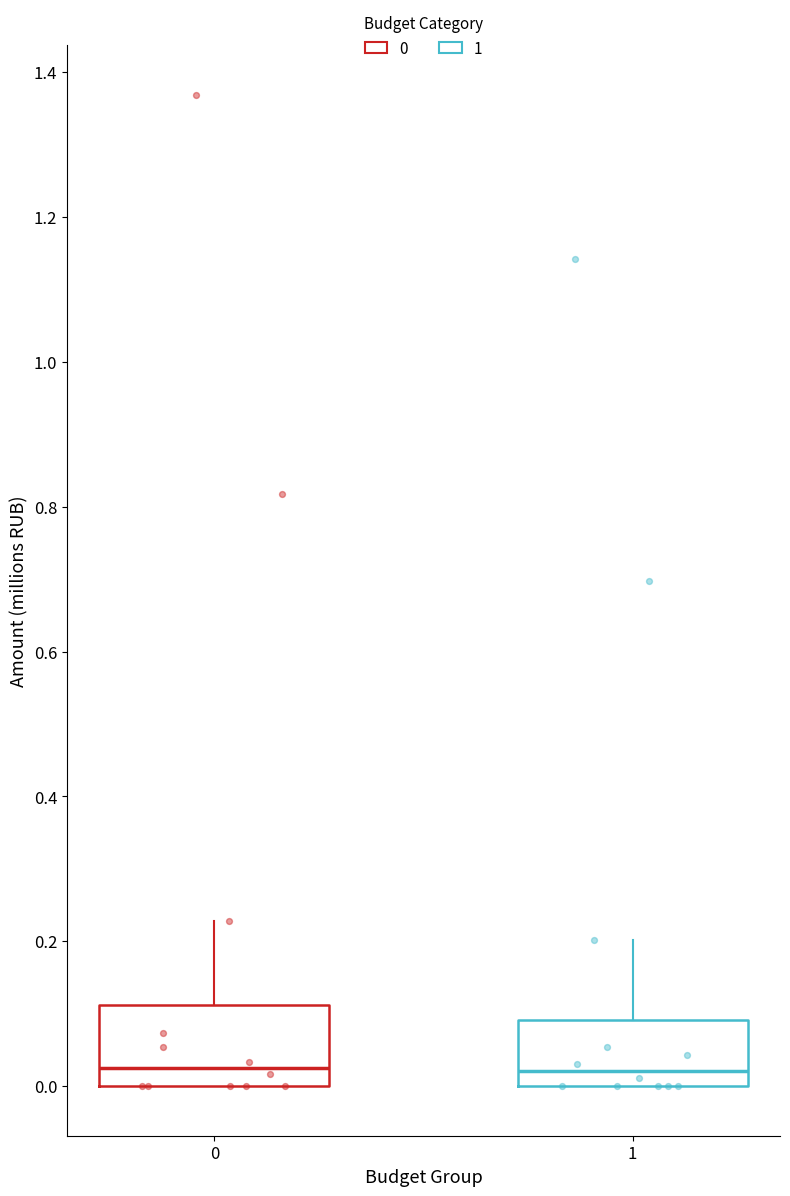

Which box is the tallest, from its lower edge to its upper edge?

0